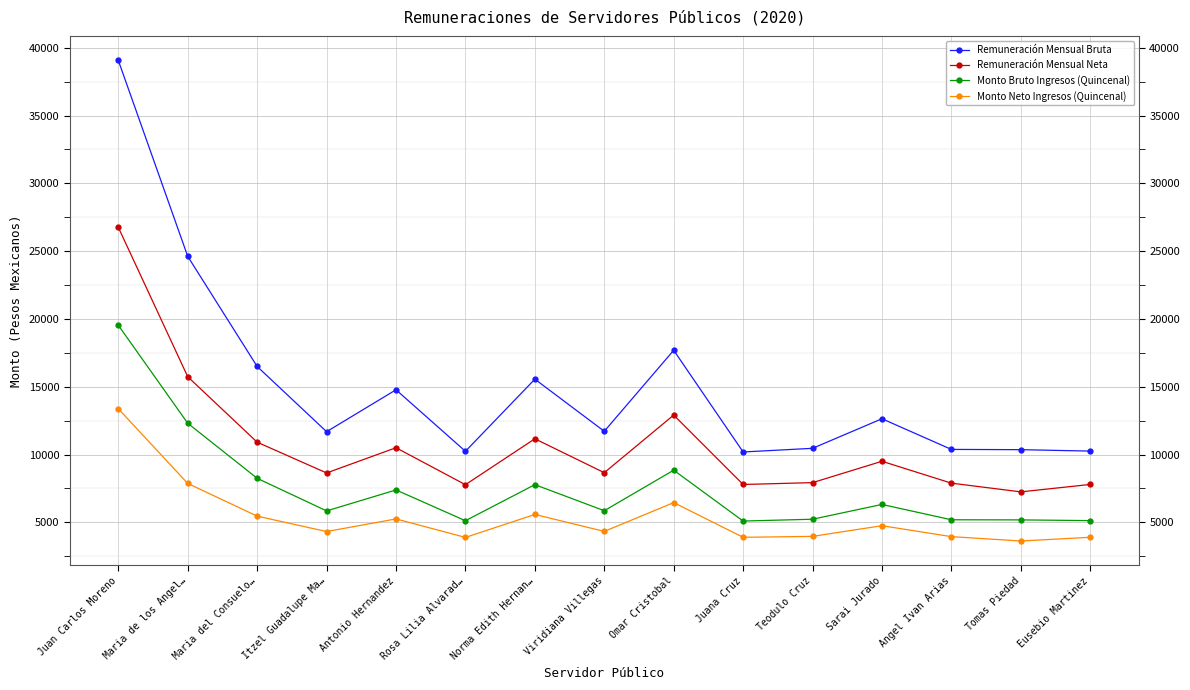

True or false: Monto Neto Ingresos (Quincenal) has a value of 3277.1 at Maria del Consuelo….

False